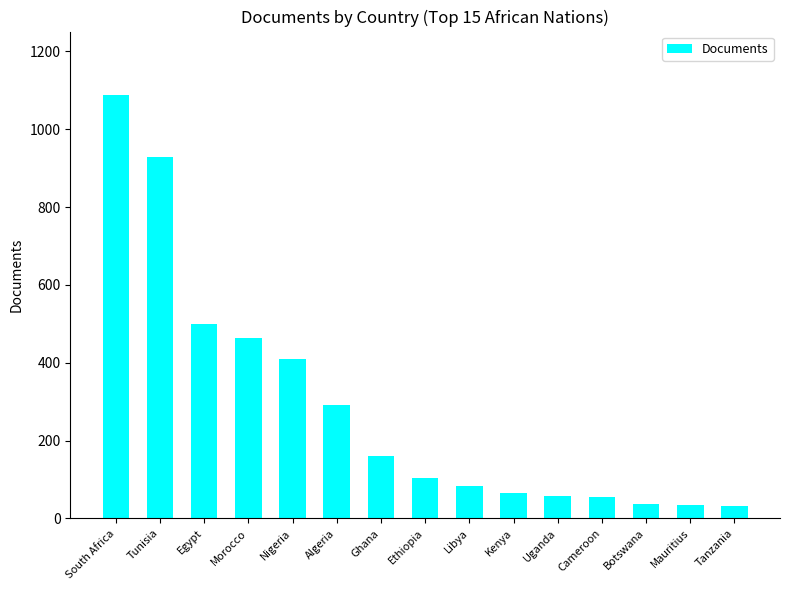

Between Ghana and Kenya, which is larger?

Ghana